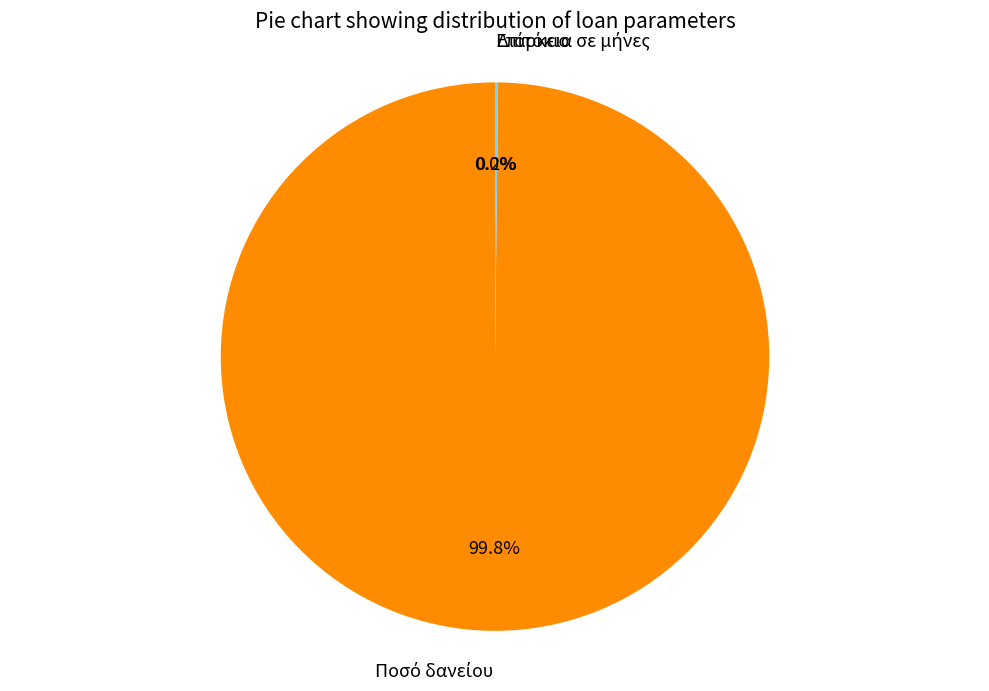

Is there any slice that represents more than half of the pie?

Yes